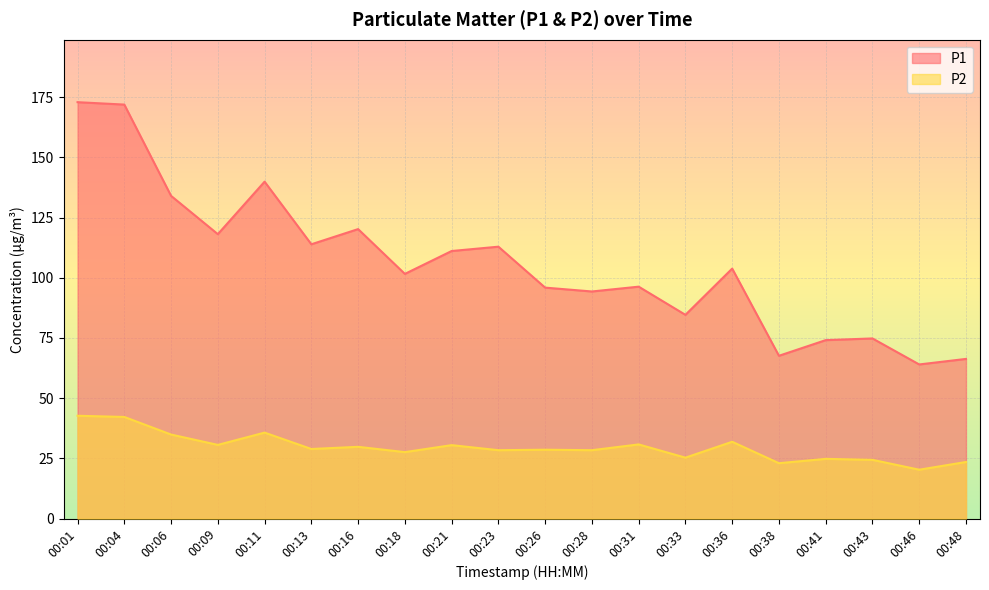

What are all the series names shown in the legend?

P1, P2